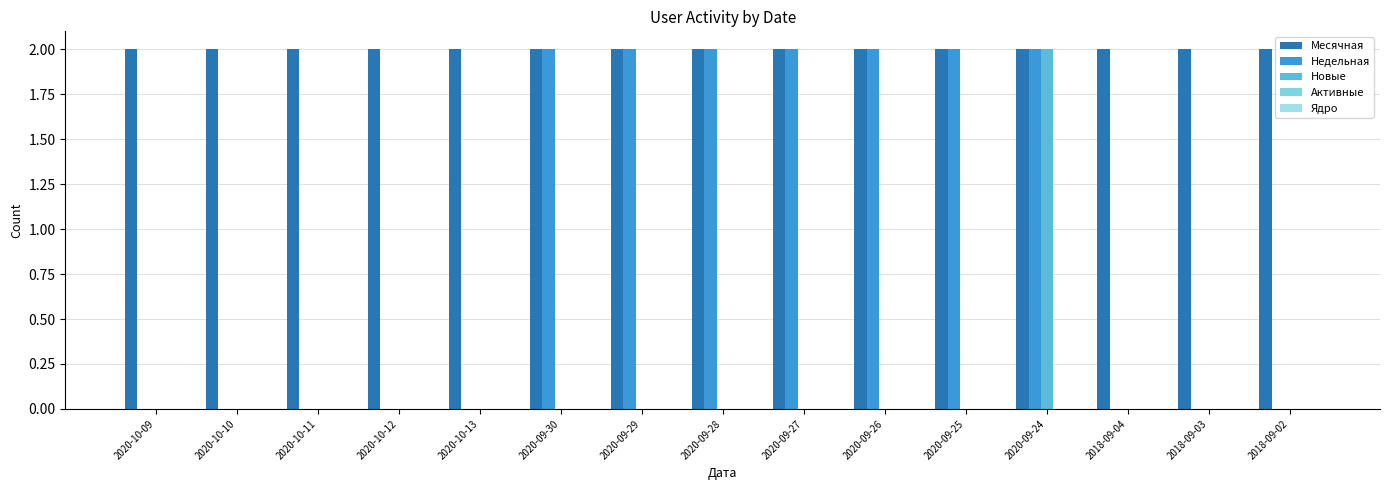

Between 2020-10-12 and 2020-09-29, which series saw the biggest shift?

Недельная